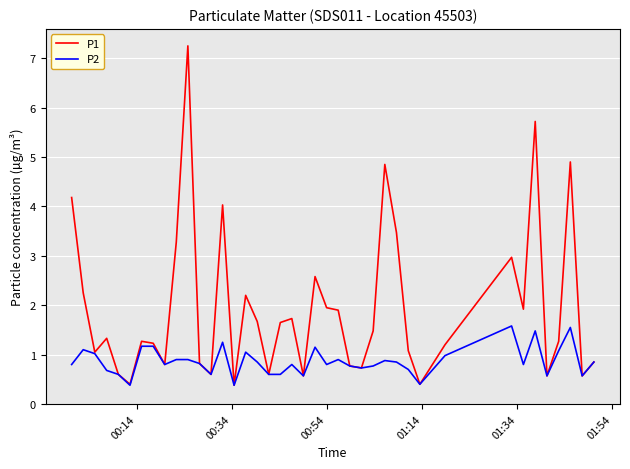

What is the minimum value for P1?

0.4